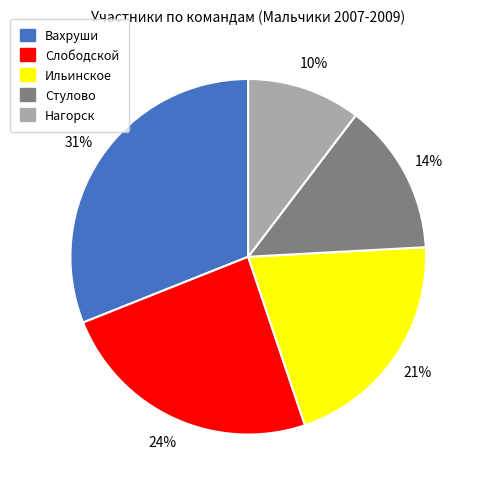

What percentage is the Стулово slice, to the nearest percent?

14%